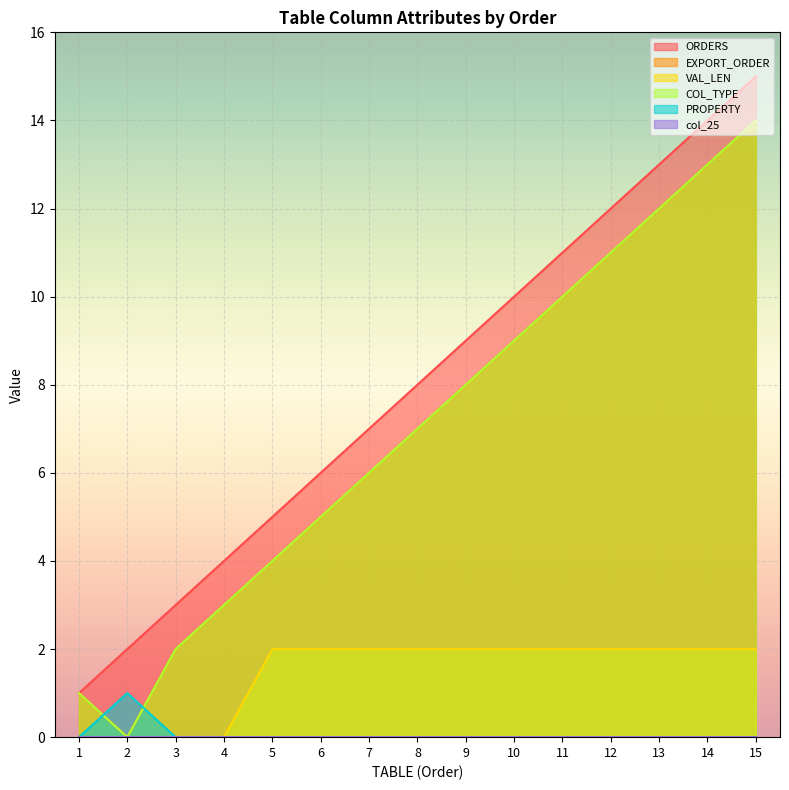

At which label is VAL_LEN closest to 1?

1